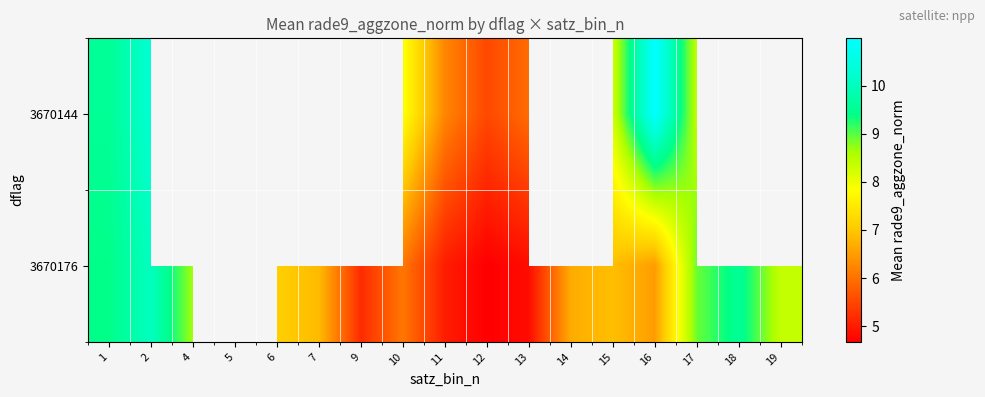

How many data points does each series have?

17